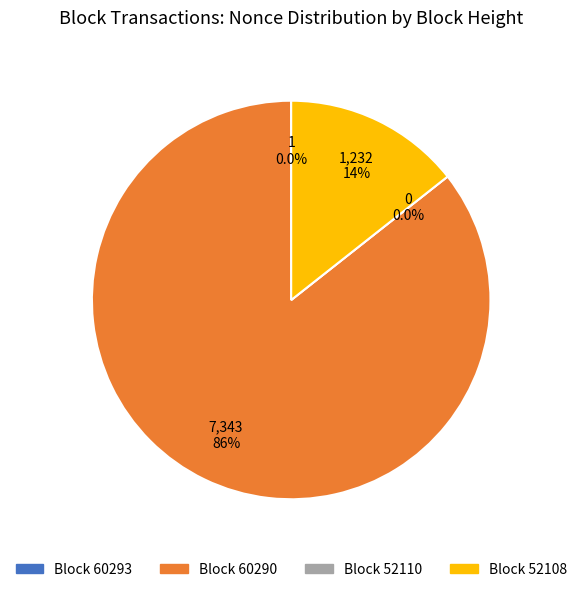

Rank the categories by value from highest to lowest.

60290, 52108, 60293, 52110